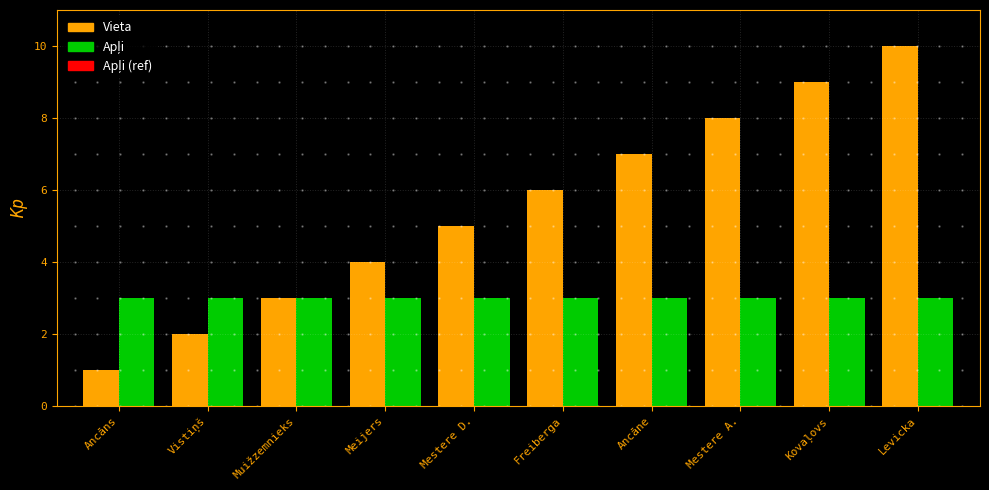

Which series has the largest total across all categories?

Vieta